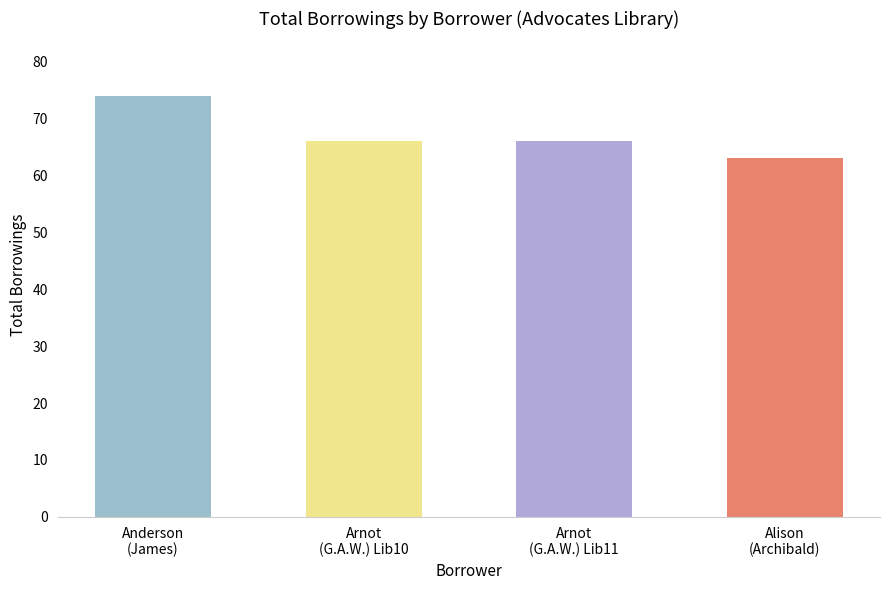

List the labels in order of value, largest first.

Anderson, James, Arnot, George Arnot Walker, Arnot, George Arnot Walker (2), Alison, Archibald